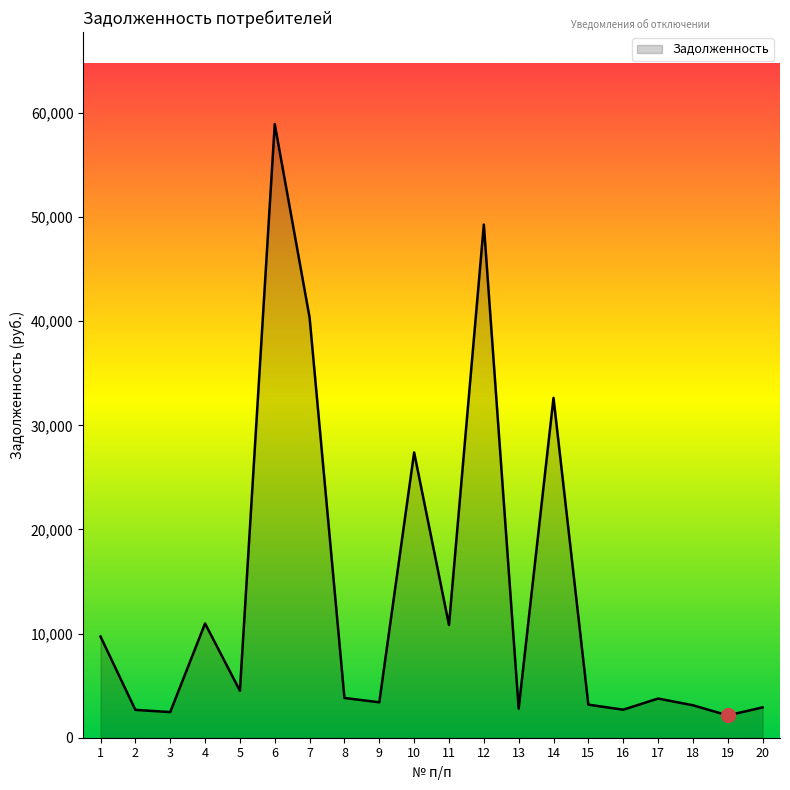

How many interior local valleys (lower than both neighbors) does the data have?

7